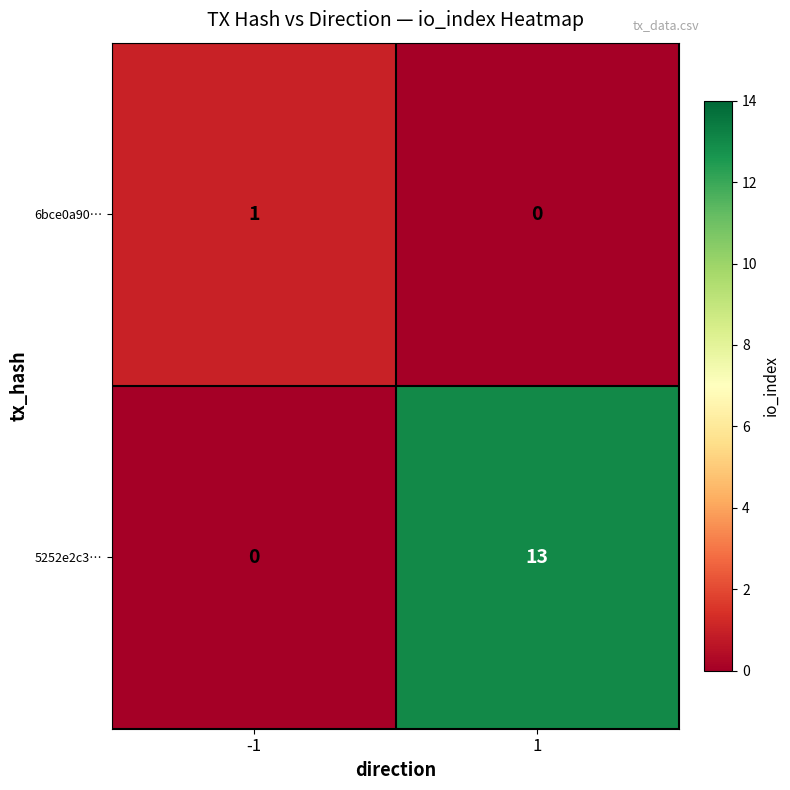

Rank the series by their maximum value, from highest to lowest.

5252e2c3…, 6bce0a90…